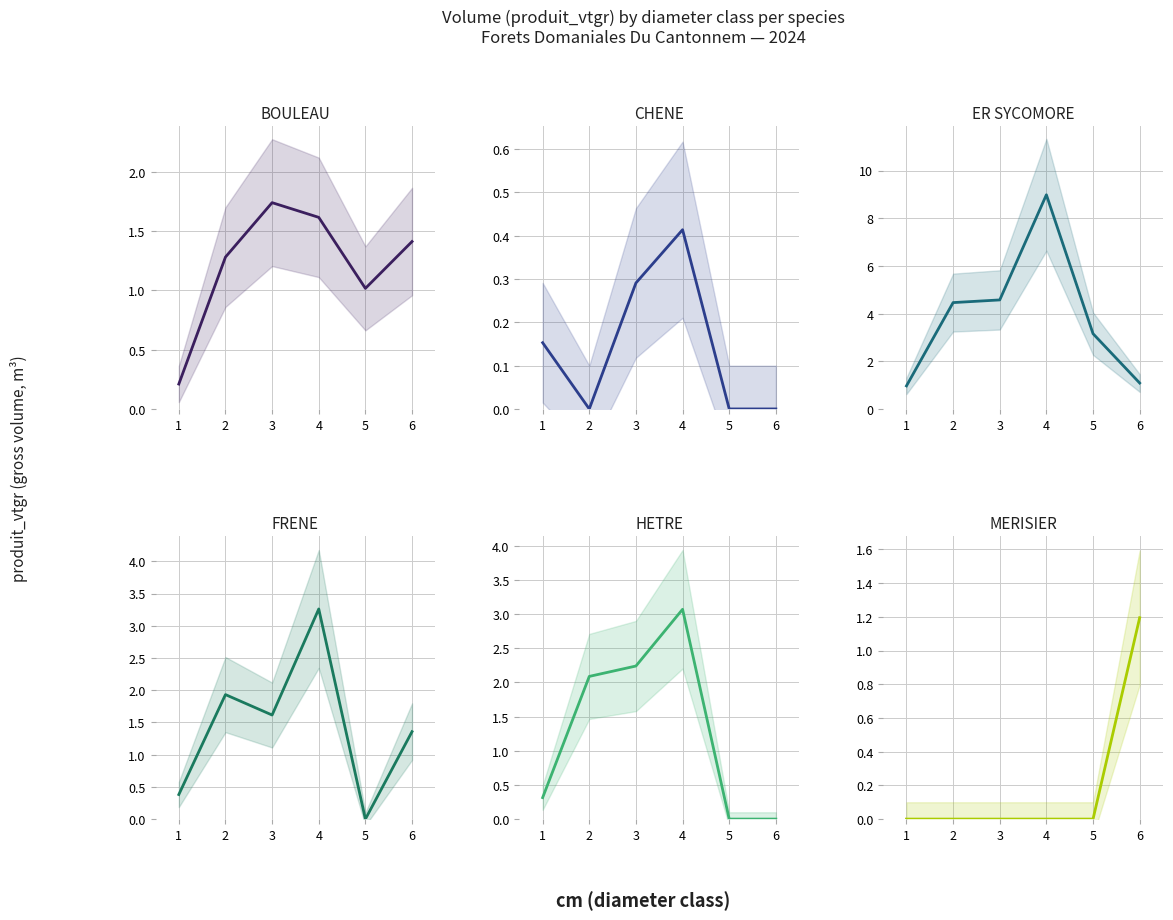

Reading right to left, transcribe all the data shown in this chart.

BOULEAU: 6=1.4	5=1.0	4=1.6	3=1.7	2=1.3	1=0.2
CHENE: 6=0.0	5=0.0	4=0.4	3=0.3	2=0.0	1=0.2
ER SYCOMORE: 6=1.1	5=3.2	4=9.0	3=4.6	2=4.5	1=1.0
FRENE: 6=1.4	5=0.0	4=3.3	3=1.6	2=1.9	1=0.4
HETRE: 6=0.0	5=0.0	4=3.1	3=2.2	2=2.1	1=0.3
MERISIER: 6=1.2	5=0.0	4=0.0	3=0.0	2=0.0	1=0.0